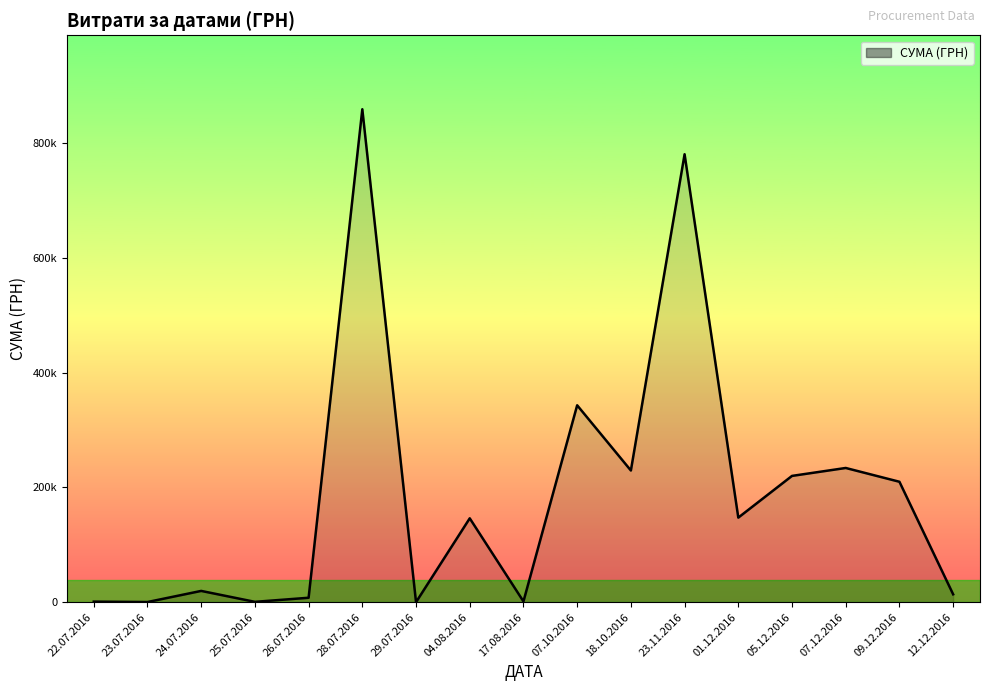

Does the chart have visible grid lines?

No